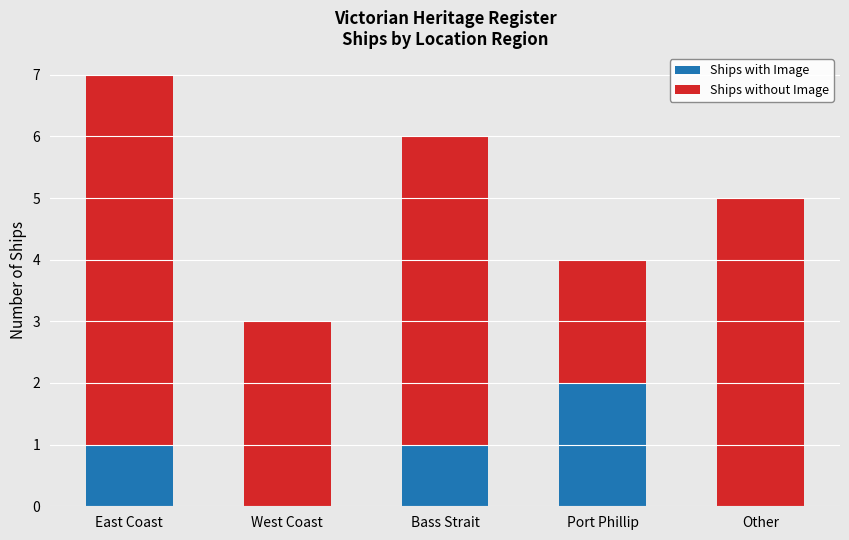

What is the total value across all series at West Coast?

3